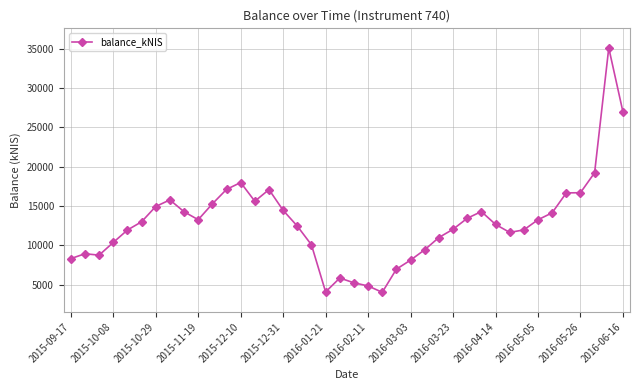

What is the value of the 39th point from the left?

35096.0